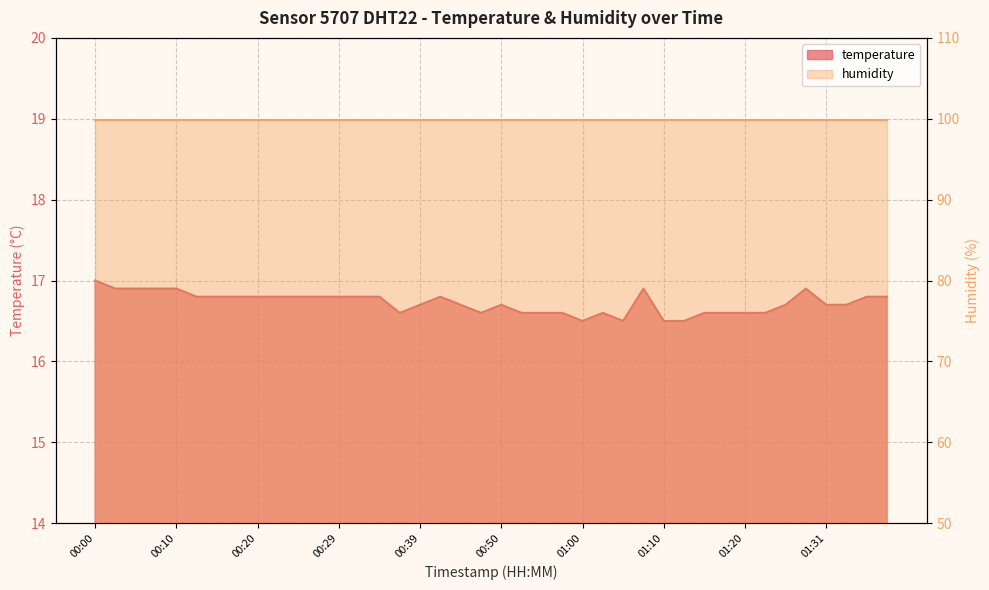

Is it true that the value at 00:02 is 3.7?

False